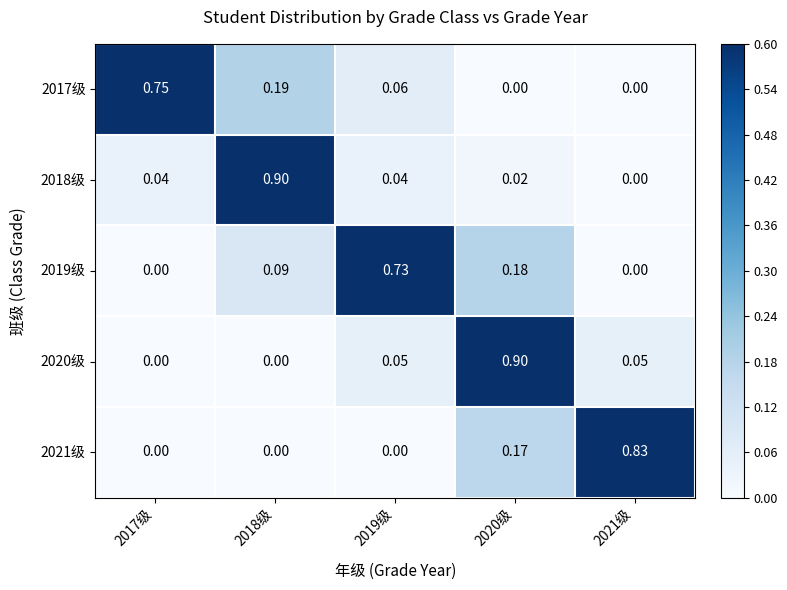

Is the value of 2021级 at 2017级 greater than the value of 2018级 at 2017级?

No